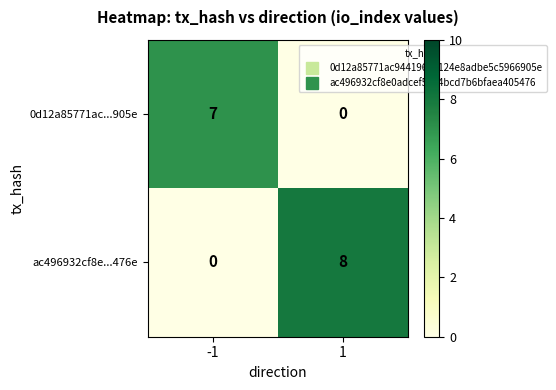

Reading right to left, list all the values displayed in this chart.

0d12a85771ac...905e: 1=0	-1=7
ac496932cf8e...476e: 1=8	-1=0